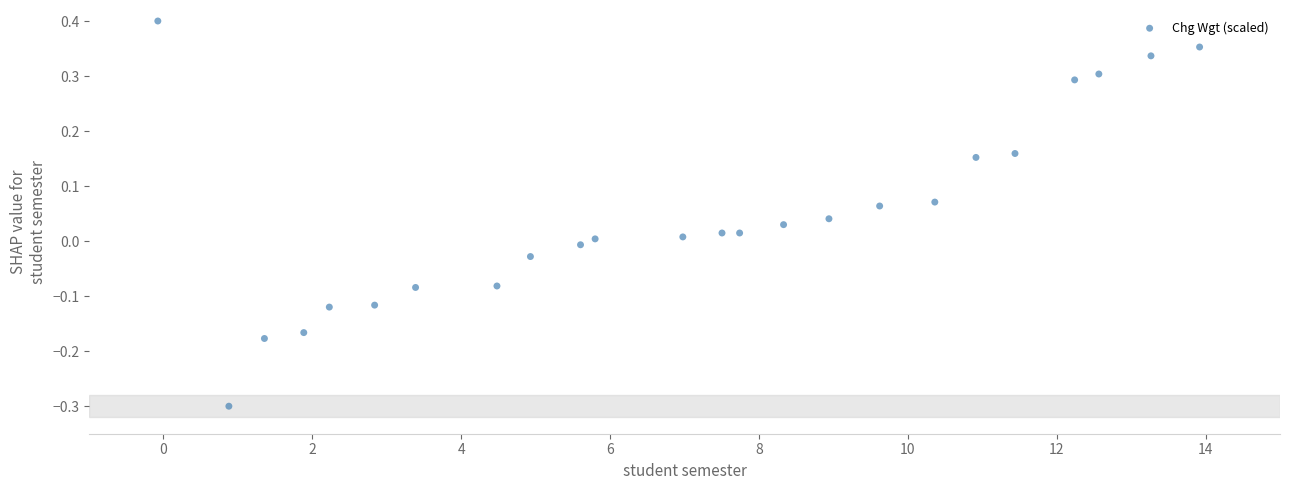

What is the range of X values (max minus min)?

14.0